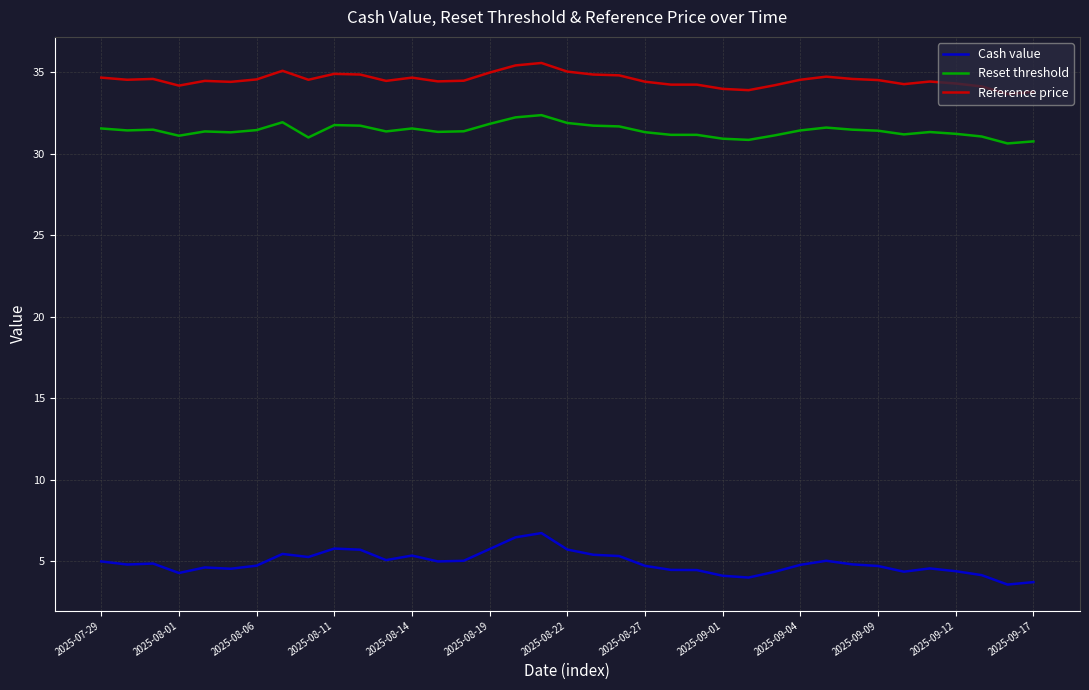

Count the number of categories in the chart.

37